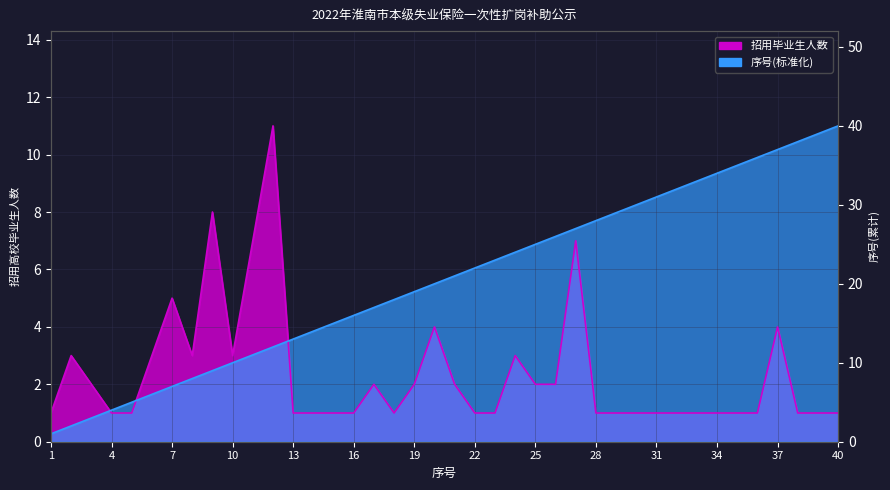

At which category does the chart reach its minimum across all series?

1